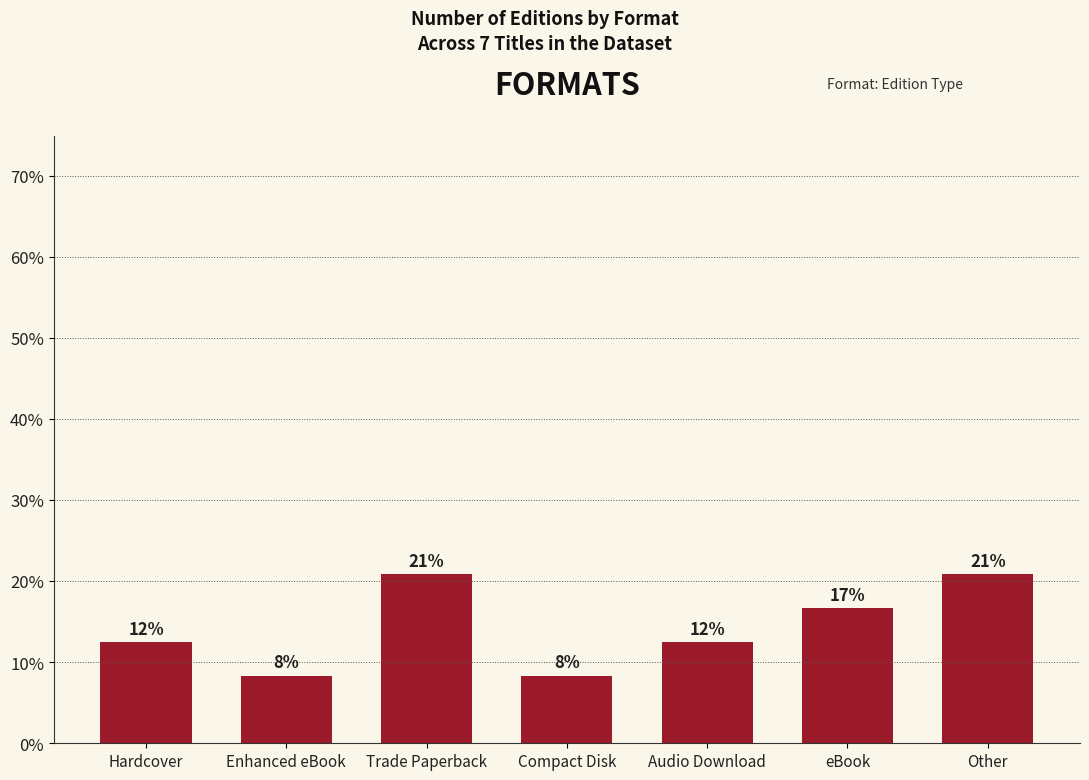

Rank the categories by value from lowest to highest.

Enhanced eBook, Compact Disk, Hardcover, Audio Download, eBook, Trade Paperback, Other